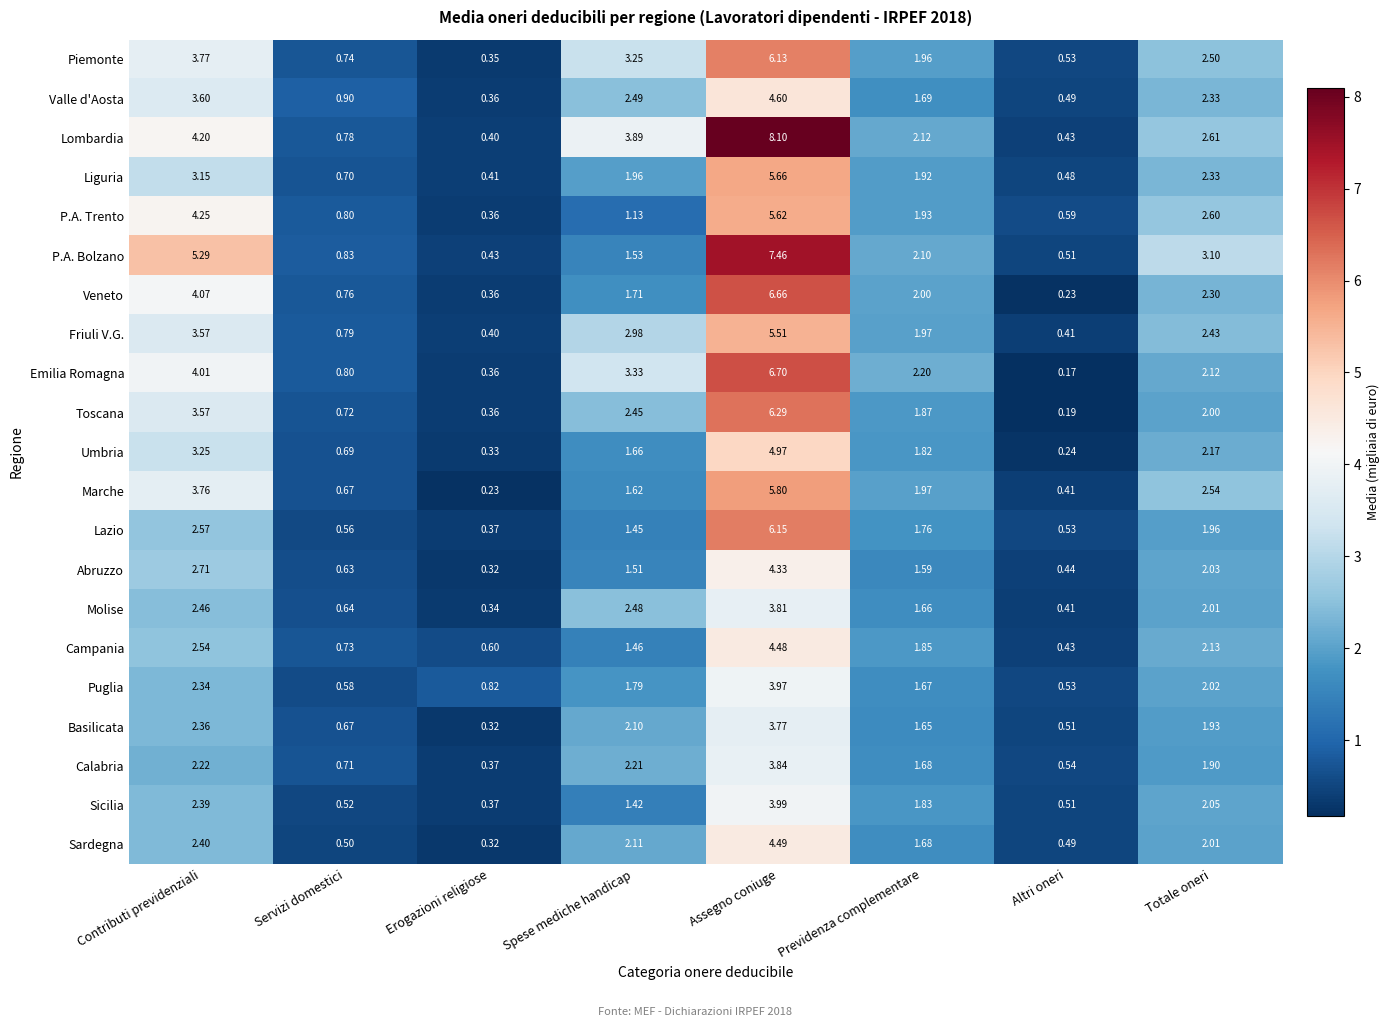

Between Servizi domestici and Previdenza complementare, which series saw the biggest shift?

Emilia Romagna